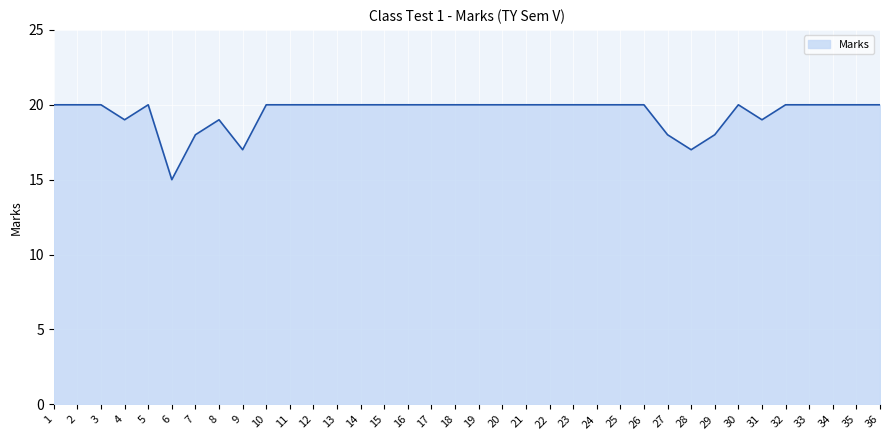

What is the sum of the values at 3 and 20?

40